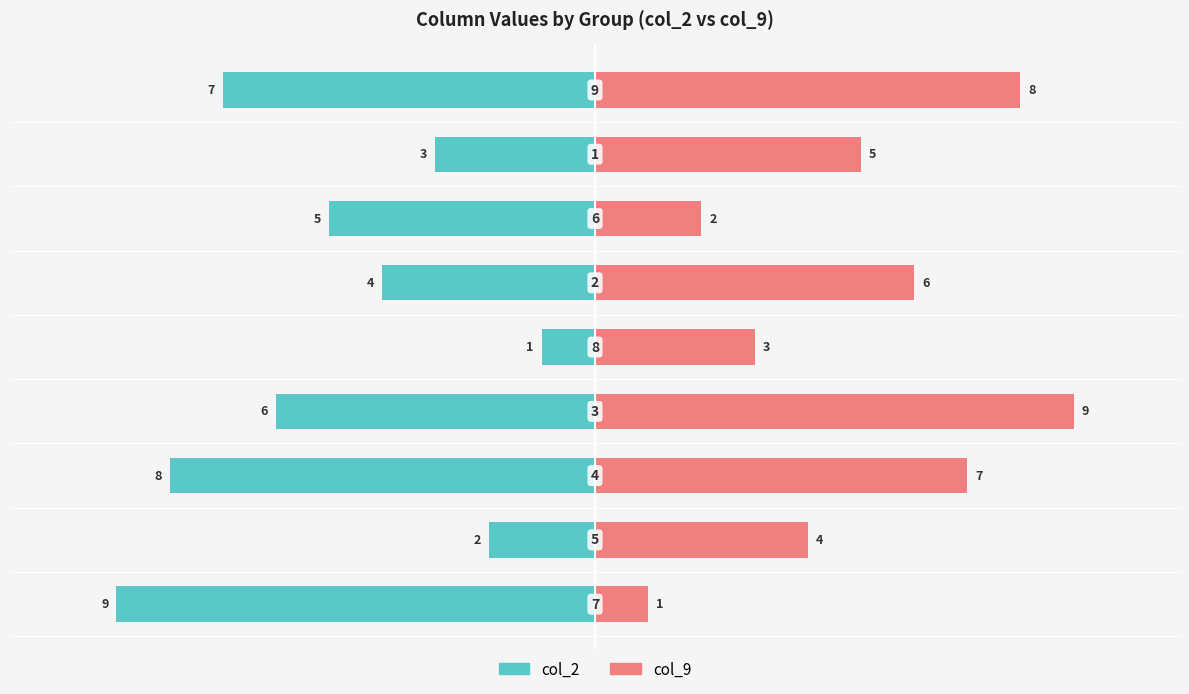

Is the value of col_9 at 5 greater than the value of col_2 at 5?

Yes